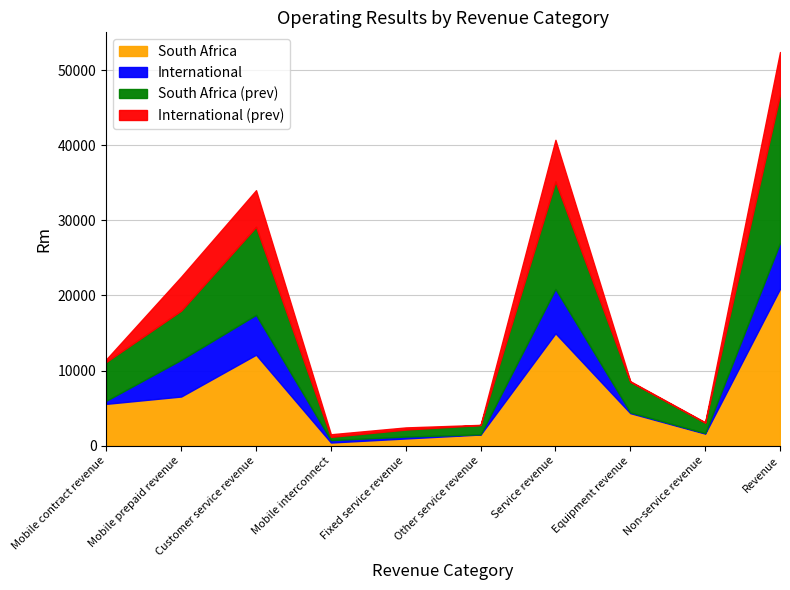

What is the total value across all series at Customer service revenue?

34007